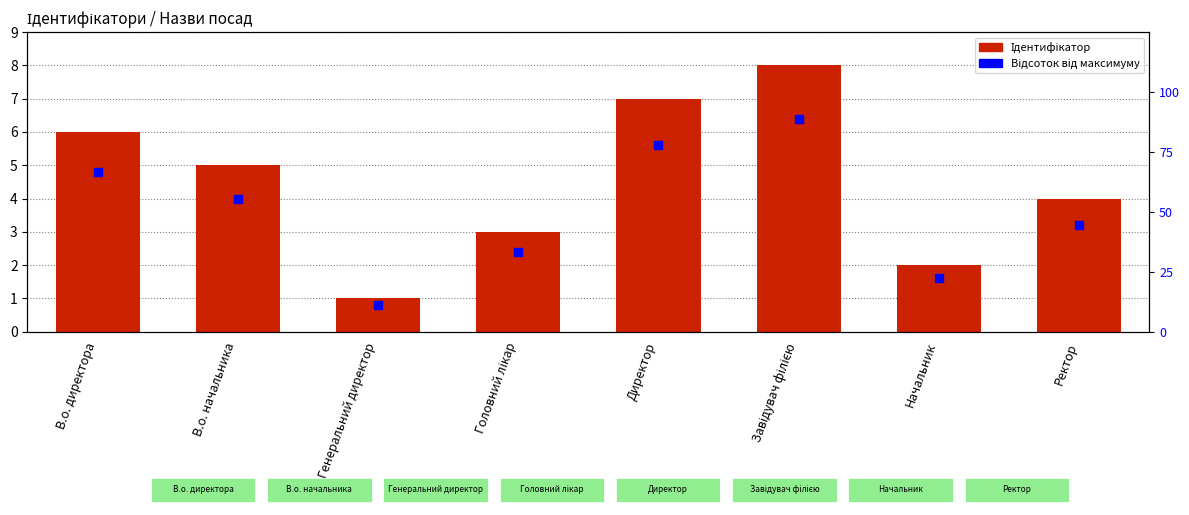

Which series has the largest total across all categories?

Відсоток від максимуму